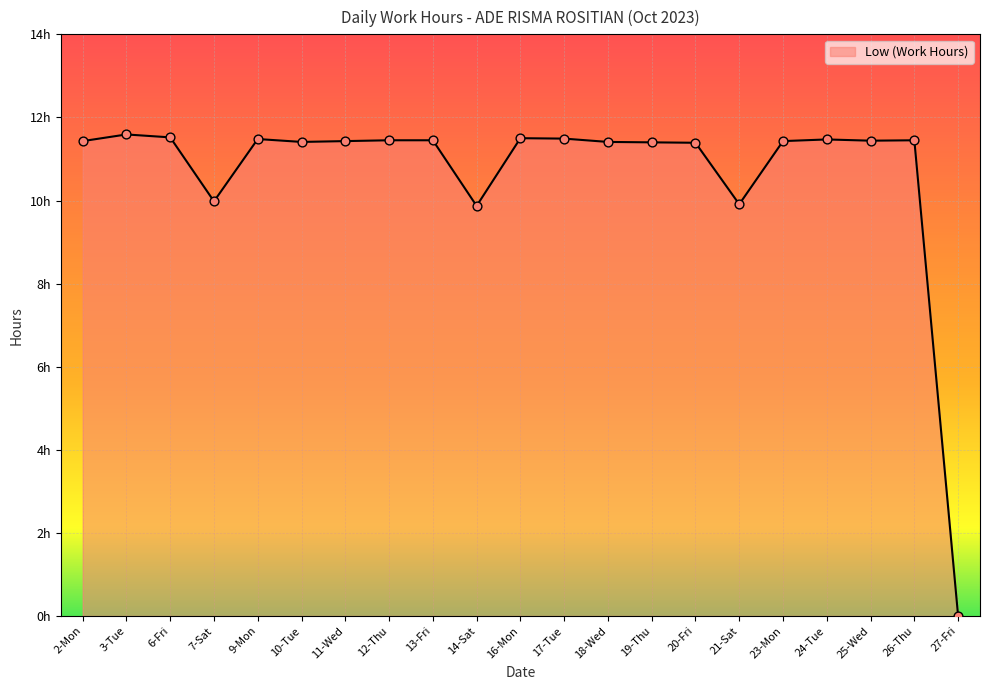

Between 18-Wed and 7-Sat, which is larger?

18-Wed